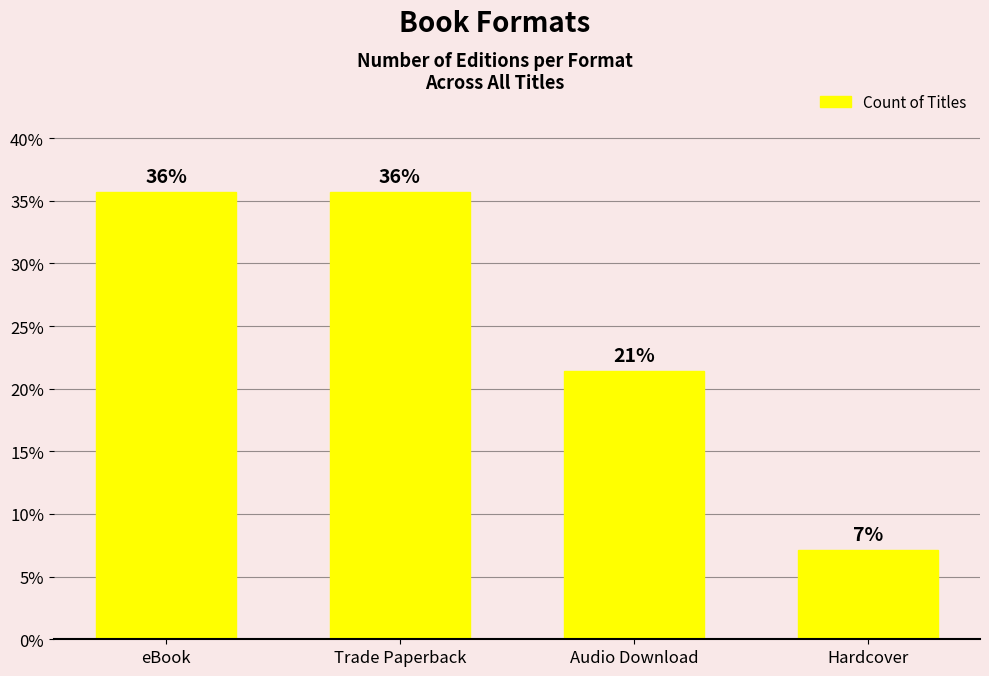

How many bars are there in total?

4